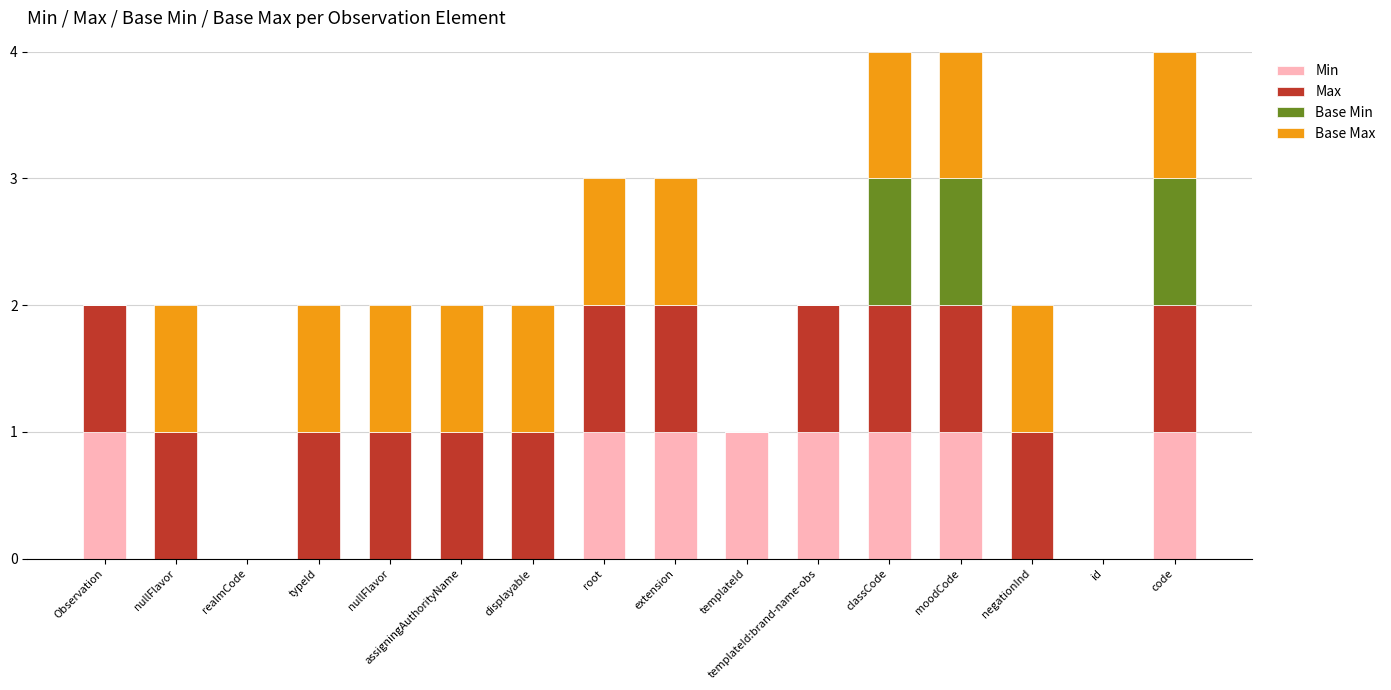

What is the difference between the Base Max values at templateId and nullFlavor?

1